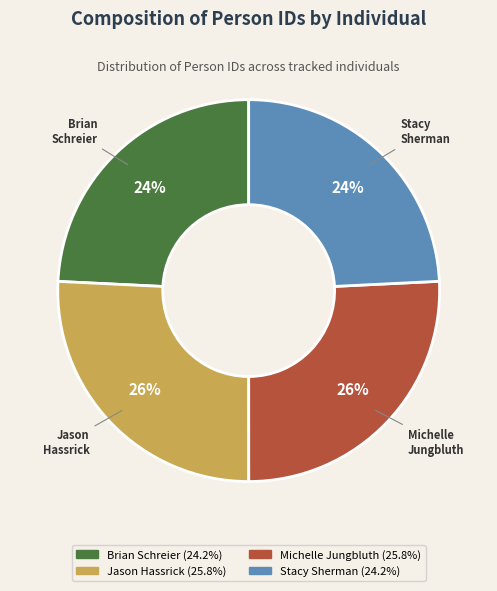

Approximately how many times larger is the value at Stacy Sherman compared to Jason Hassrick?

0.9